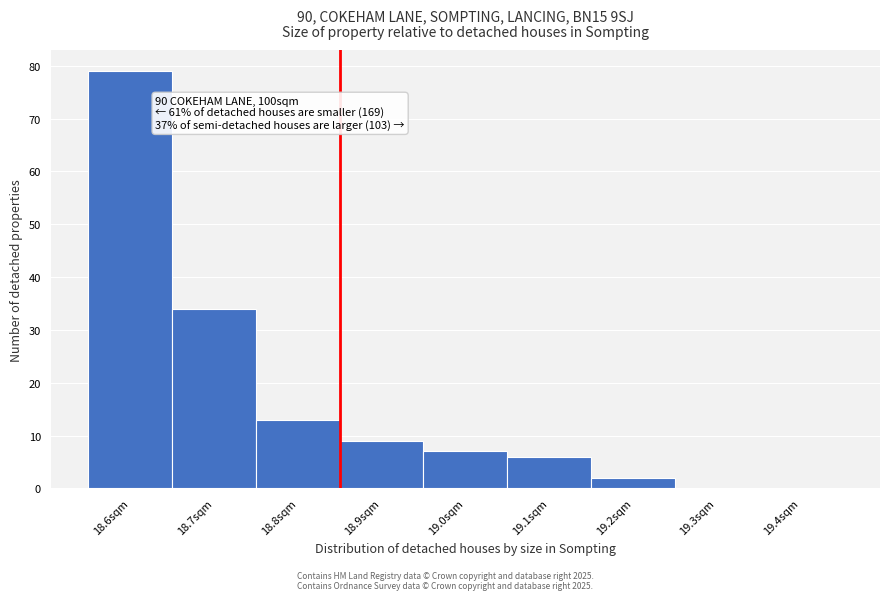

Reading left to right, list all the values displayed in this chart.

18.6sqm=79	18.7sqm=34	18.8sqm=13	18.9sqm=9	19.0sqm=7	19.1sqm=6	19.2sqm=2	19.3sqm=0	19.4sqm=0